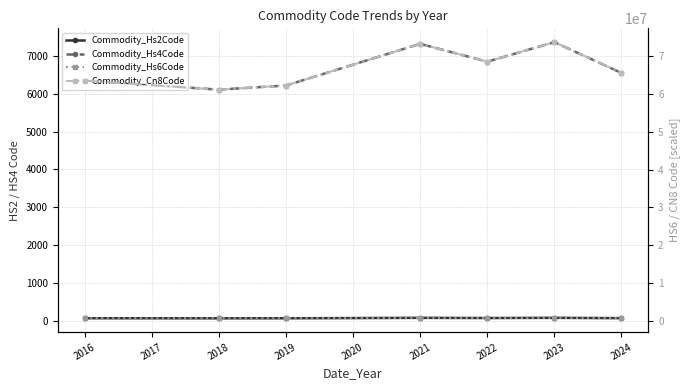

At which category is the sum across all series the highest?

2023